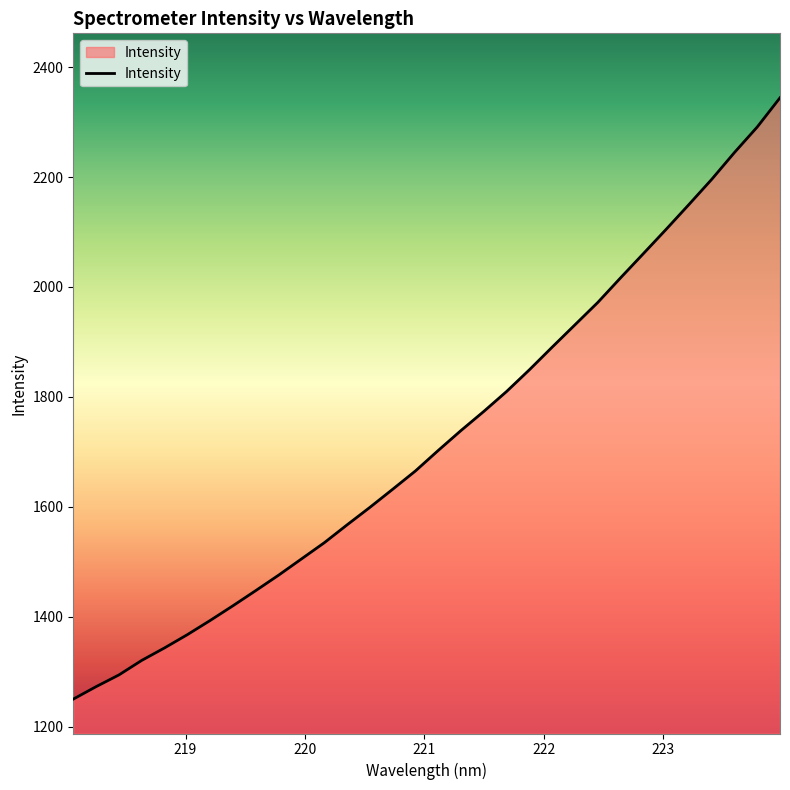

What is the difference between the maximum and minimum values?

1093.6